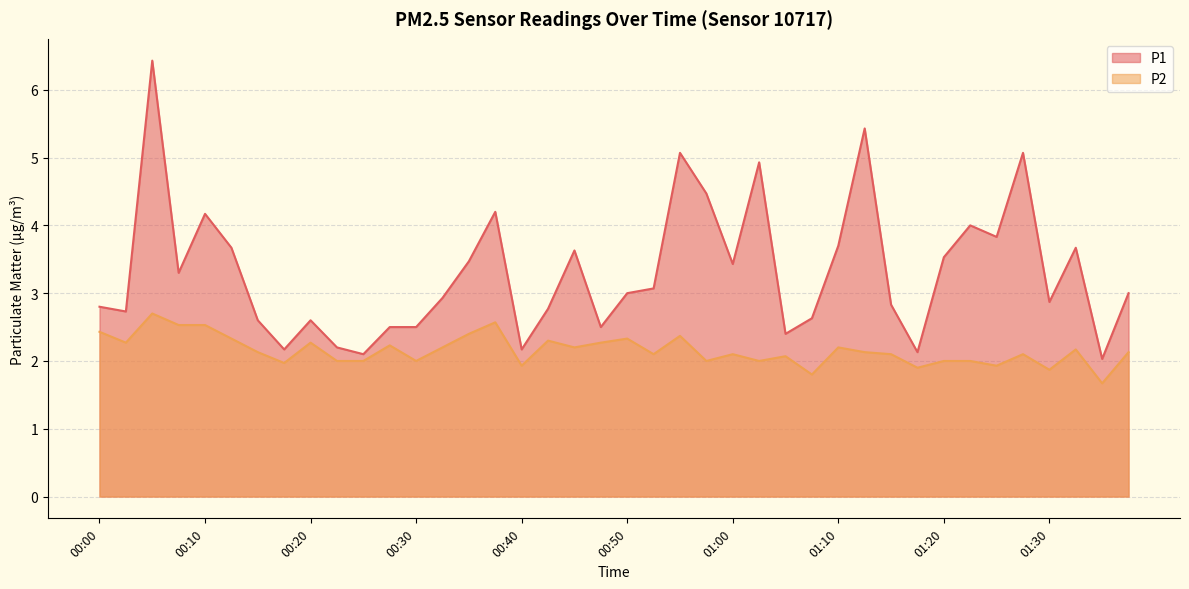

True or false: P1 has a value of 3.2 at 01:35.

False